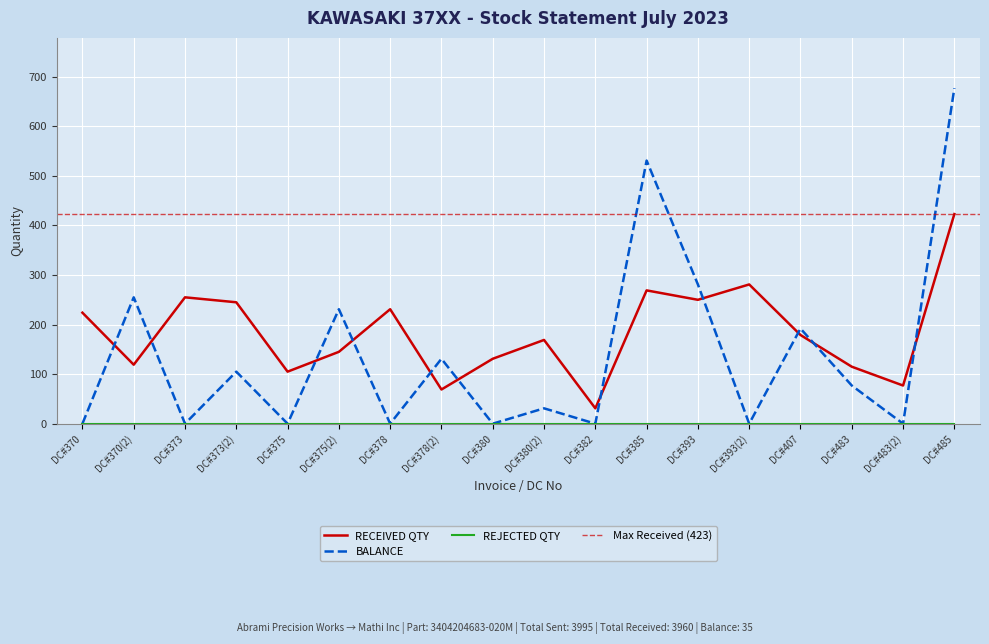

At which category is the sum across all series the highest?

DC#485